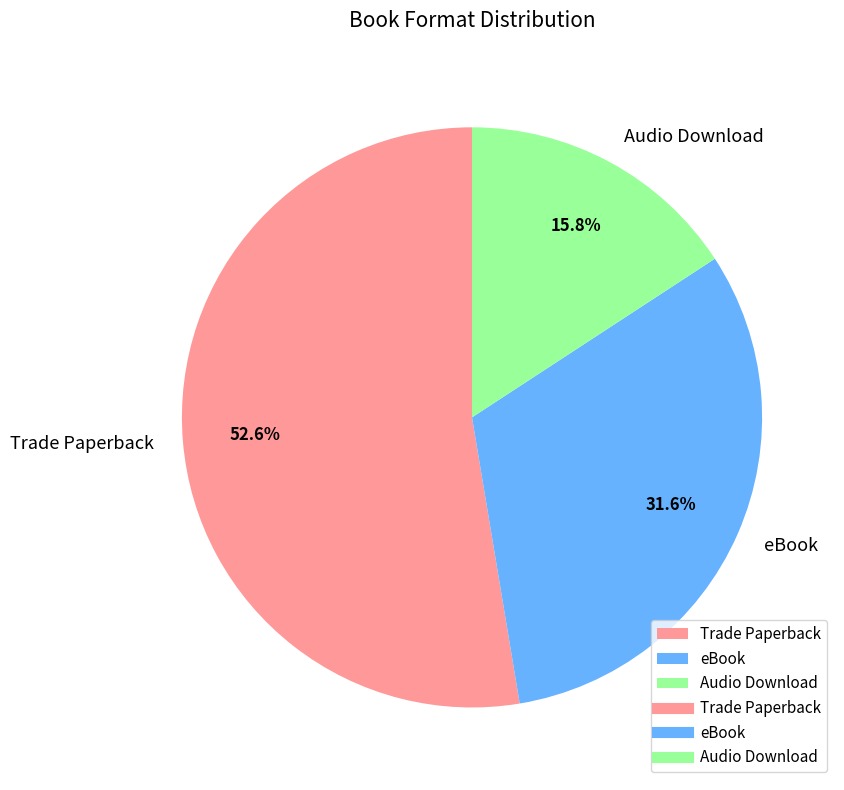

To the nearest percent, what is the difference between the Trade Paperback and Audio Download slice percentages?

37%